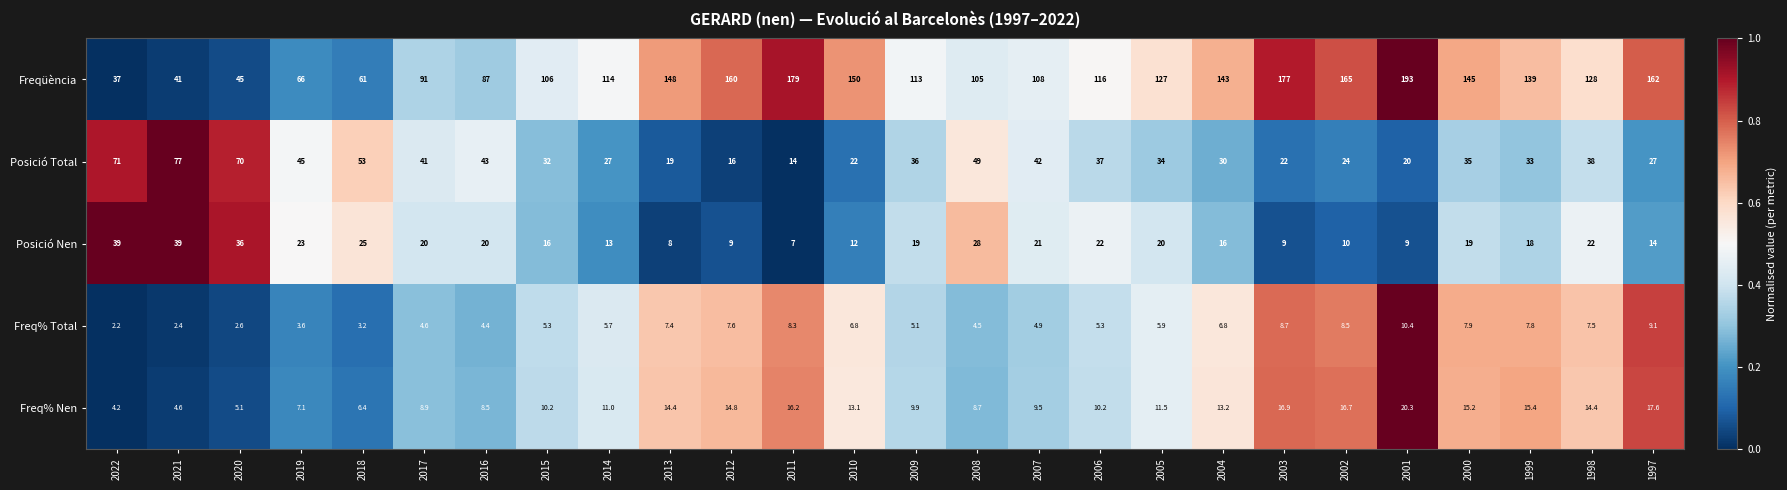

Which series changed the most between 2010 and 1998?

Freqüència